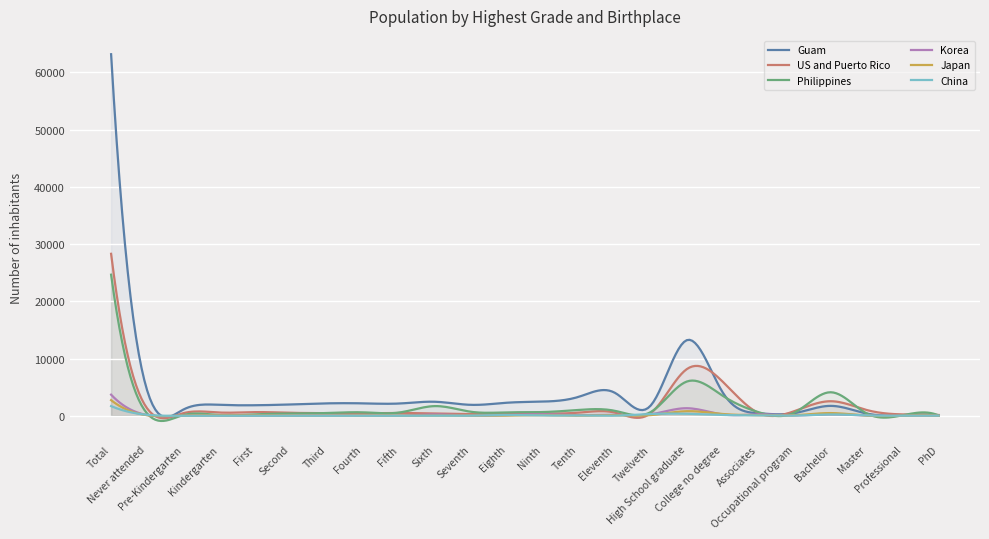

Reading right to left, what are all the values shown in this chart?

Guam: PhD=30	Professional=90	Master=390	Bachelor=1730	Occupational program=470	Associates=440	College no degree=4070	High School graduate=13210	Twelveth=1810	Eleventh=4020	Tenth=3320	Ninth=2480	Eighth=2280	Seventh=1910	Sixth=2450	Fifth=2140	Fourth=2170	Third=2170	Second=1980	First=1840	Kindergarten=1910	Pre-Kindergarten=1060	Never attended=4470	Total=63170
US and Puerto Rico: PhD=140	Professional=240	Master=1010	Bachelor=2540	Occupational program=830	Associates=470	College no degree=5950	High School graduate=8150	Twelveth=460	Eleventh=560	Tenth=550	Ninth=360	Eighth=290	Seventh=290	Sixth=390	Fifth=490	Fourth=440	Third=460	Second=520	First=640	Kindergarten=570	Pre-Kindergarten=440	Never attended=1300	Total=28300
Philippines: PhD=60	Professional=90	Master=410	Bachelor=4110	Occupational program=570	Associates=620	College no degree=3490	High School graduate=5980	Twelveth=660	Eleventh=870	Tenth=1020	Ninth=650	Eighth=600	Seventh=700	Sixth=1690	Fifth=560	Fourth=600	Third=480	Second=400	First=240	Kindergarten=110	Pre-Kindergarten=110	Never attended=410	Total=24650
Korea: PhD=0	Professional=0	Master=30	Bachelor=260	Occupational program=70	Associates=240	College no degree=230	High School graduate=1320	Twelveth=260	Eleventh=160	Tenth=110	Ninth=250	Eighth=110	Seventh=40	Sixth=220	Fifth=30	Fourth=40	Third=80	Second=10	First=30	Kindergarten=20	Pre-Kindergarten=10	Never attended=130	Total=3690
Japan: PhD=0	Professional=10	Master=30	Bachelor=470	Occupational program=90	Associates=100	College no degree=310	High School graduate=800	Twelveth=120	Eleventh=100	Tenth=30	Ninth=100	Eighth=30	Seventh=30	Sixth=40	Fifth=20	Fourth=30	Third=40	Second=10	First=70	Kindergarten=60	Pre-Kindergarten=30	Never attended=100	Total=2730
China: PhD=20	Professional=10	Master=60	Bachelor=230	Occupational program=30	Associates=60	College no degree=140	High School graduate=350	Twelveth=310	Eleventh=20	Tenth=60	Ninth=40	Eighth=140	Seventh=20	Sixth=20	Fifth=0	Fourth=0	Third=10	Second=0	First=0	Kindergarten=0	Pre-Kindergarten=0	Never attended=170	Total=1690